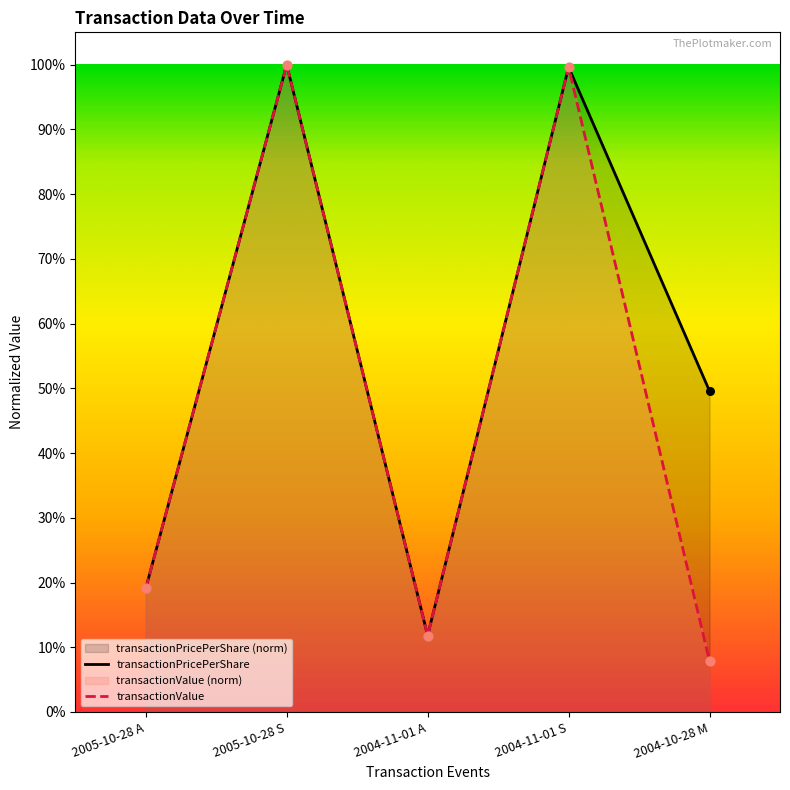

At which category is the sum across all series the highest?

2005-10-28 S